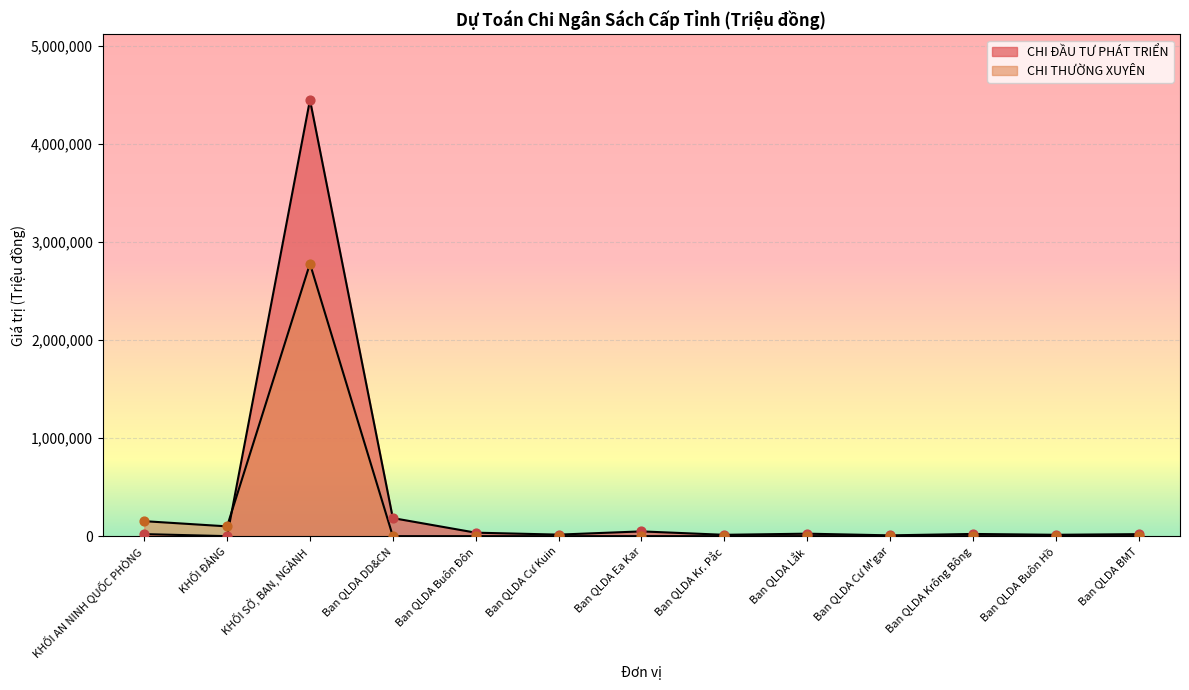

Which series has the largest total across all categories?

CHI ĐẦU TƯ PHÁT TRIỂN